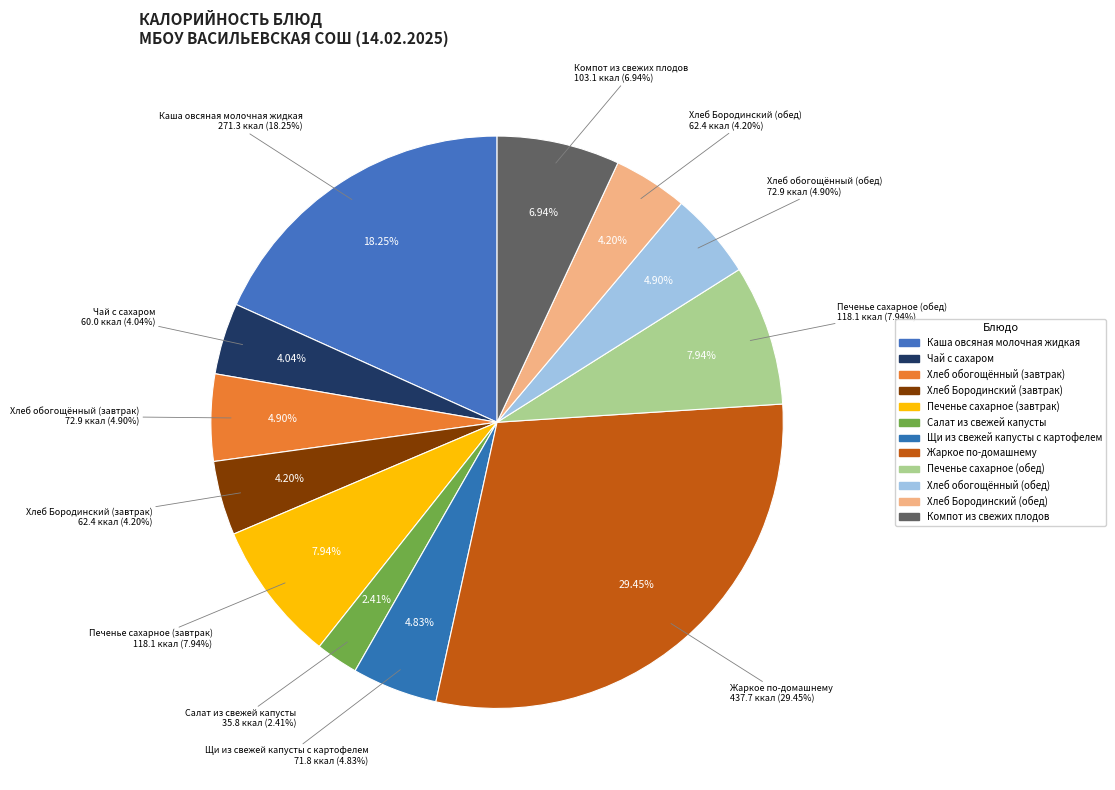

Between Печенье сахарное (завтрак) and Компот из свежих плодов, which is larger?

Печенье сахарное (завтрак)